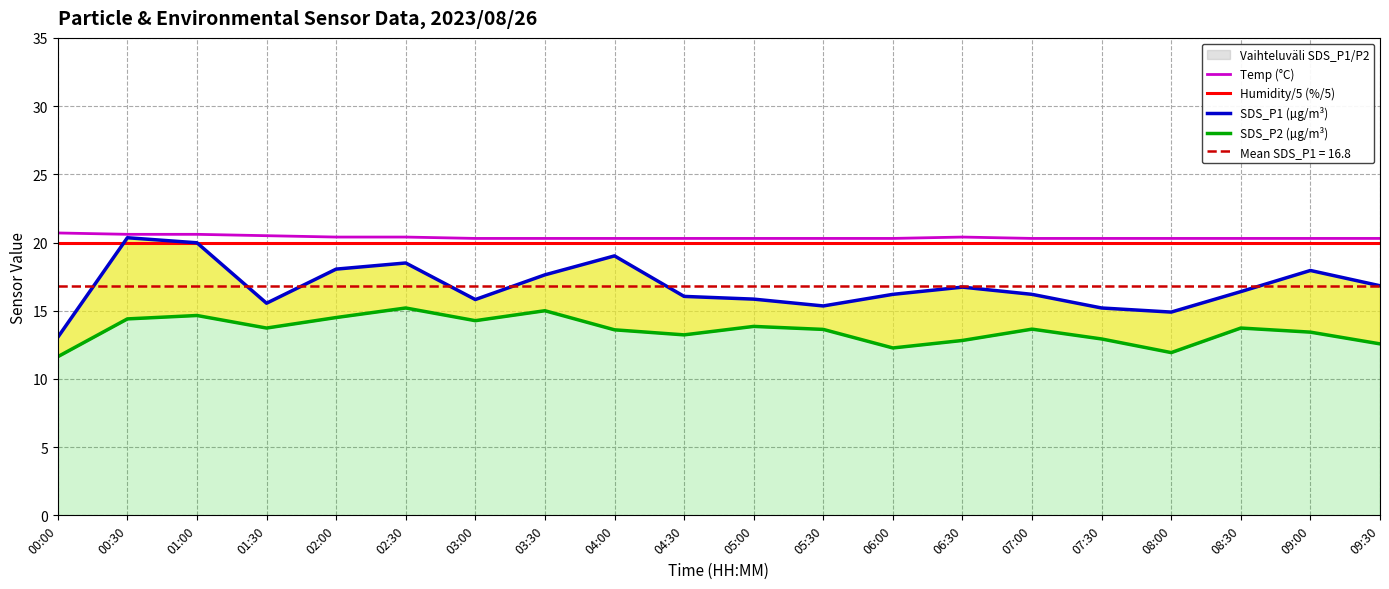

How many lines are shown in the chart?

4